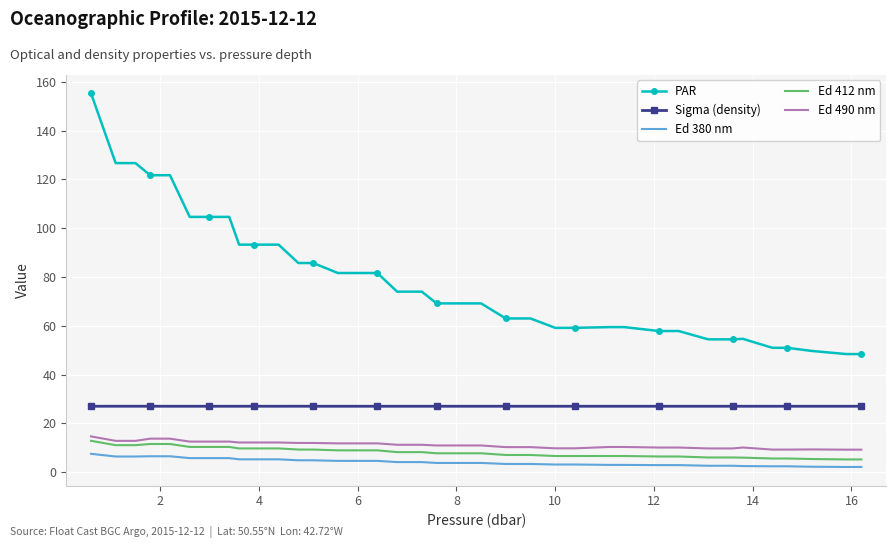

What are all the series names shown in the legend?

PAR, Sigma (density), Ed 380 nm, Ed 412 nm, Ed 490 nm